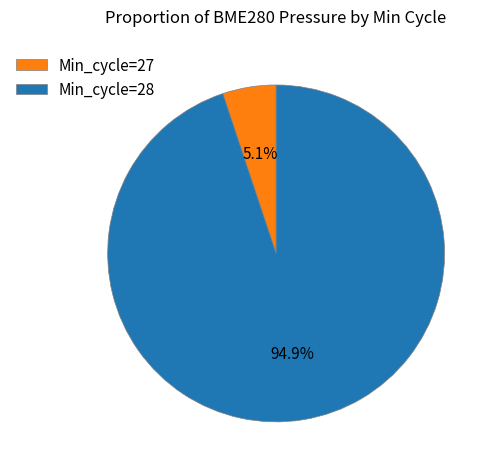

Rank the categories by value from highest to lowest.

Min_cycle=28, Min_cycle=27